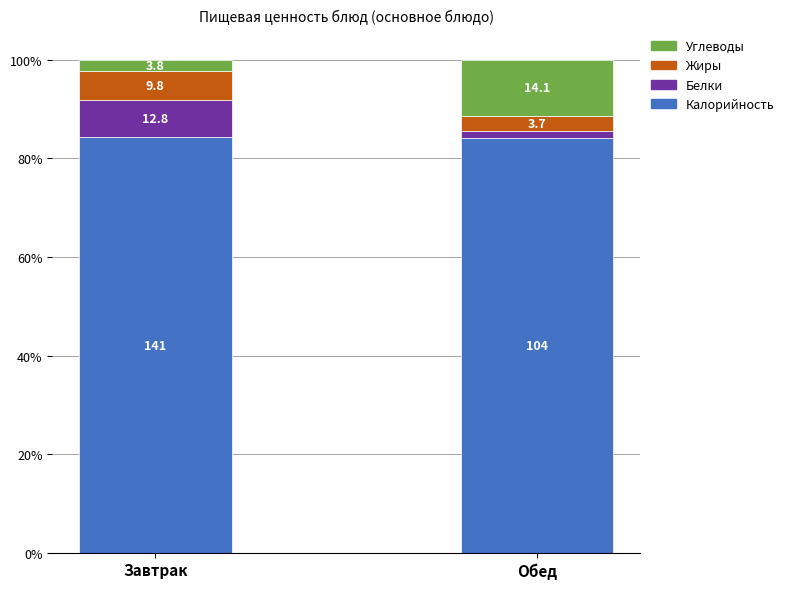

How many bars are there in total?

2